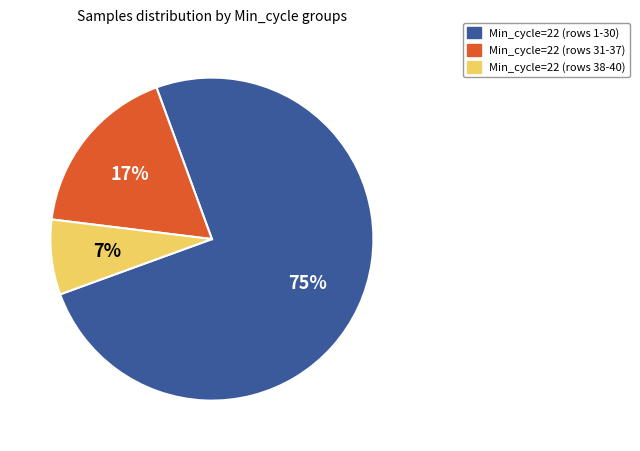

Does any single category account for the majority?

Yes